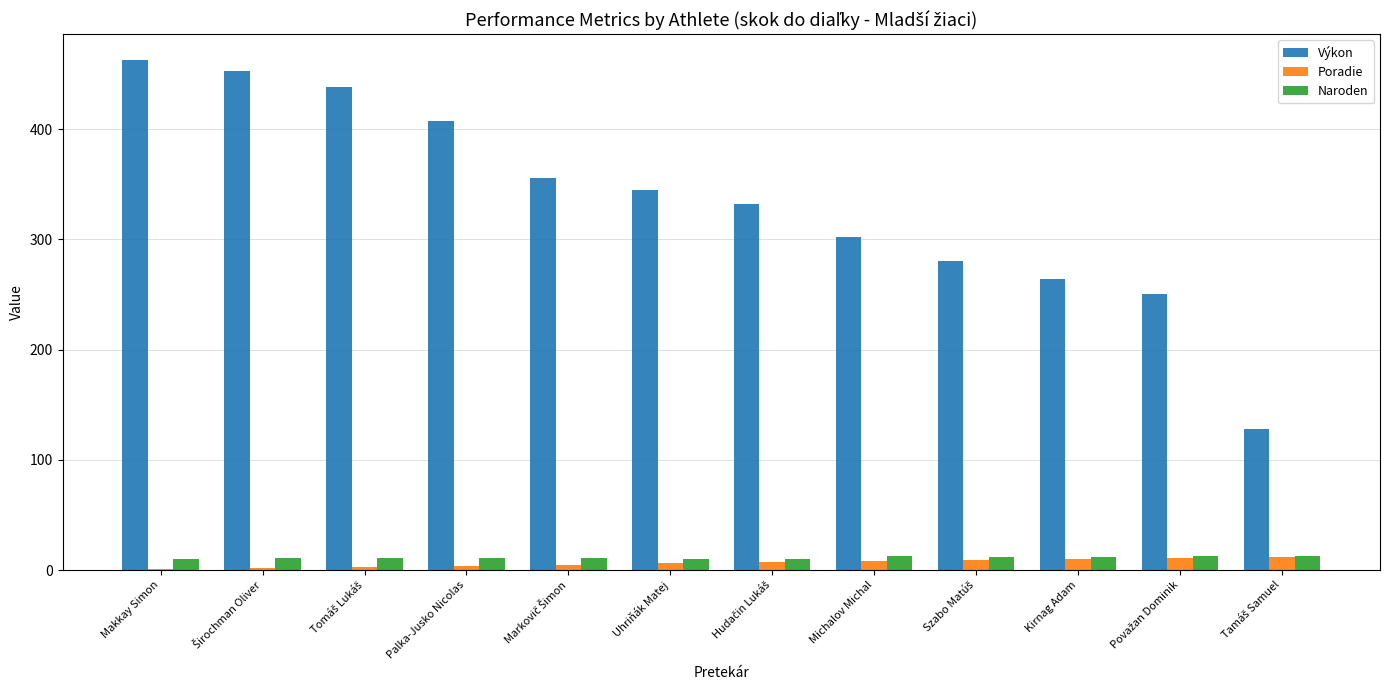

Which series has the largest total across all categories?

Výkon